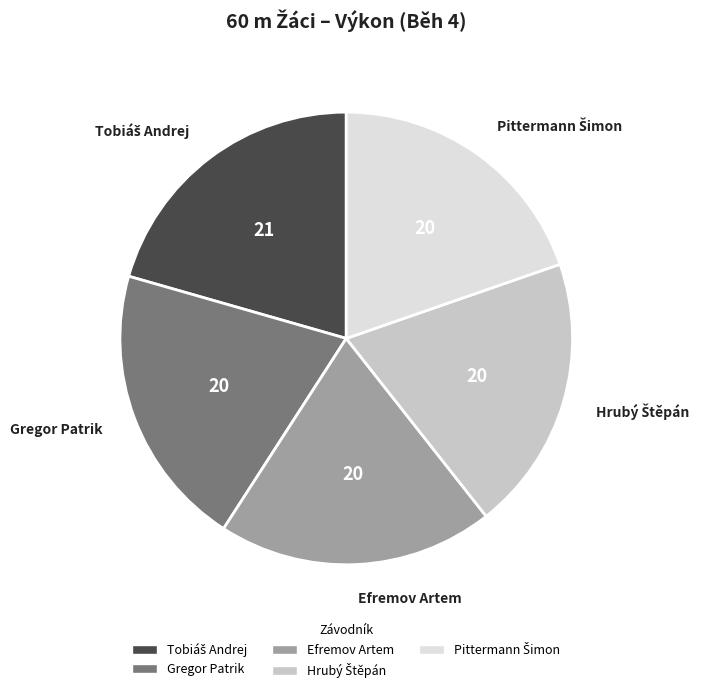

Do Gregor Patrik and Efremov Artem together represent more than half of the pie?

No